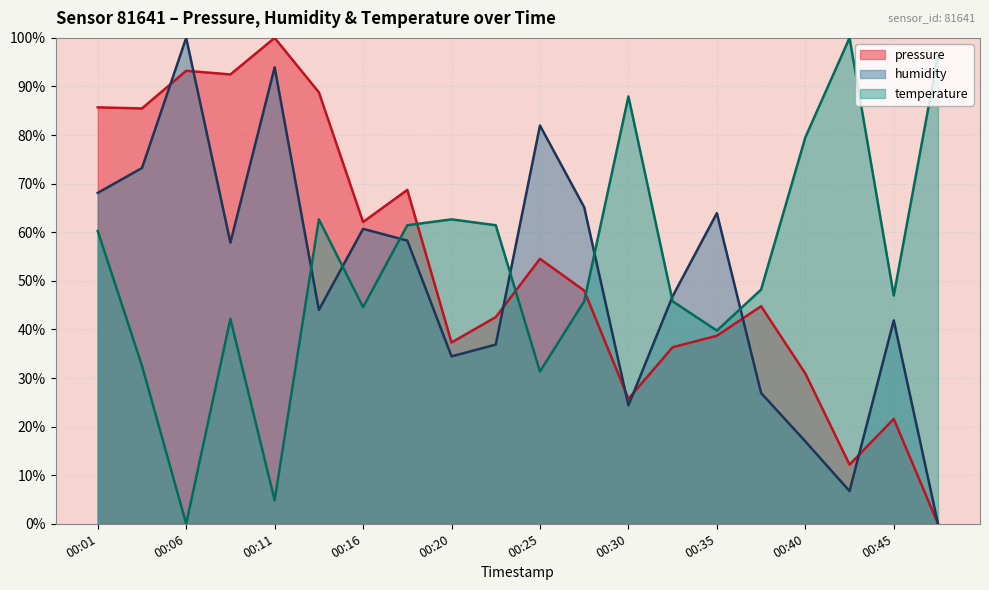

Which series has the widest spread of values?

pressure